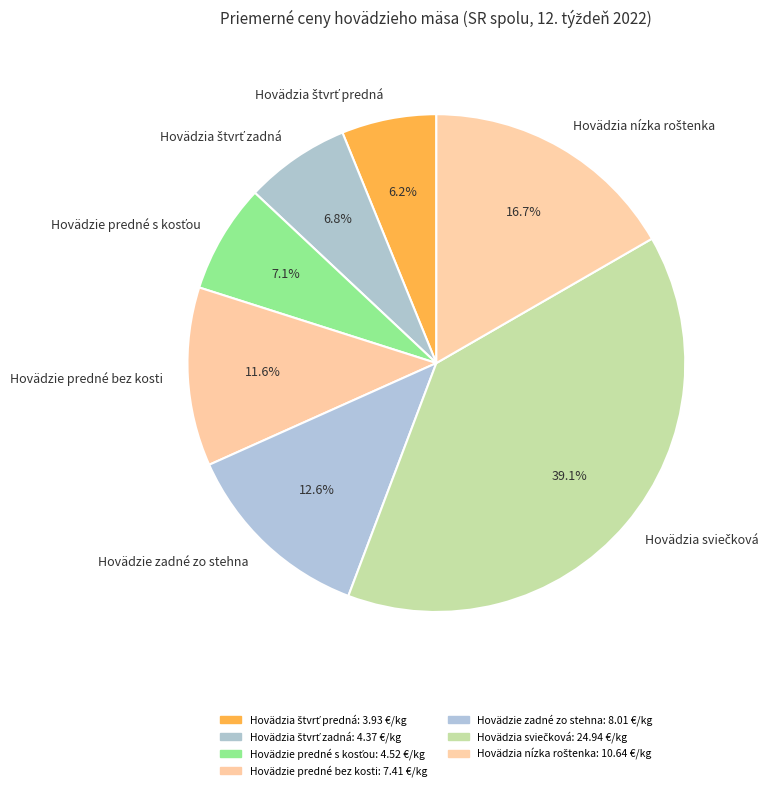

Is there any slice that represents more than half of the pie?

No